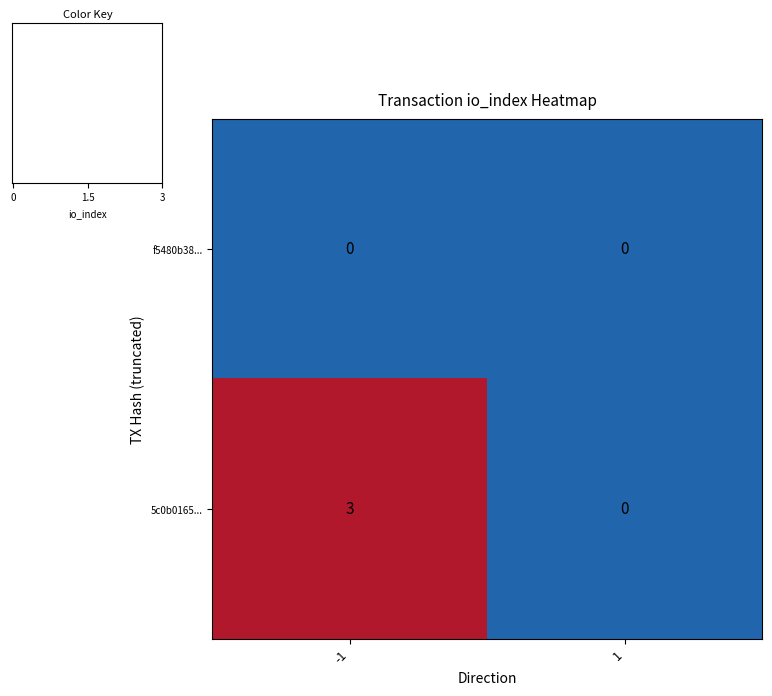

Which series has the largest range (max minus min)?

5c0b0165...